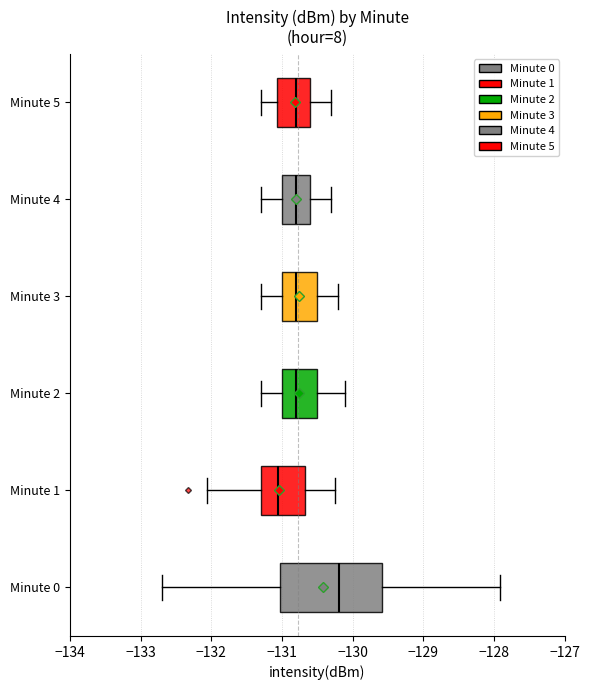

Reading bottom to top, transcribe this box plot: for each box, give where its median line is, the range the box spans, and where its two whiskers end, as read against the x-axis. The values are not printed on the chart, so give them approximately, as read against the axis.

Minute 0: median -130.2, box -131.0 to -129.6, whiskers -132.7 to -127.9
Minute 1: median -131.0, box -131.3 to -130.7, whiskers -132.1 to -130.2
Minute 2: median -130.8, box -131.0 to -130.5, whiskers -131.3 to -130.1
Minute 3: median -130.8, box -131.0 to -130.5, whiskers -131.3 to -130.2
Minute 4: median -130.8, box -131.0 to -130.6, whiskers -131.3 to -130.3
Minute 5: median -130.8, box -131.1 to -130.6, whiskers -131.3 to -130.3